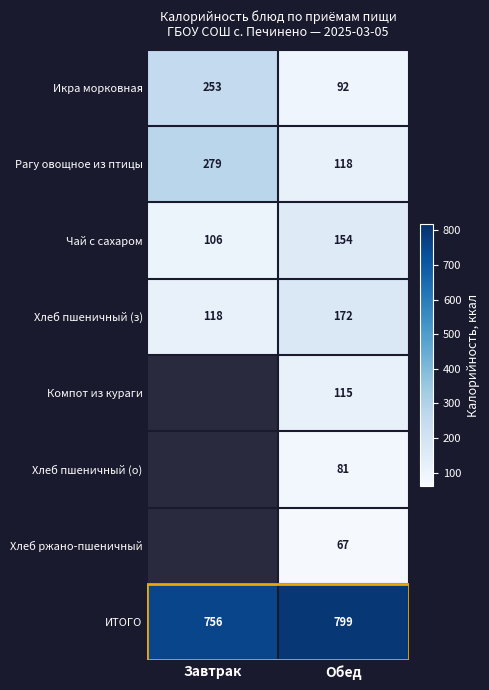

Rank the series at Обед from lowest to highest value.

Хлеб ржано-пшеничный, Хлеб пшеничный (о), Икра морковная, Компот из кураги, Рагу овощное из птицы, Чай с сахаром, Хлеб пшеничный (з), ИТОГО